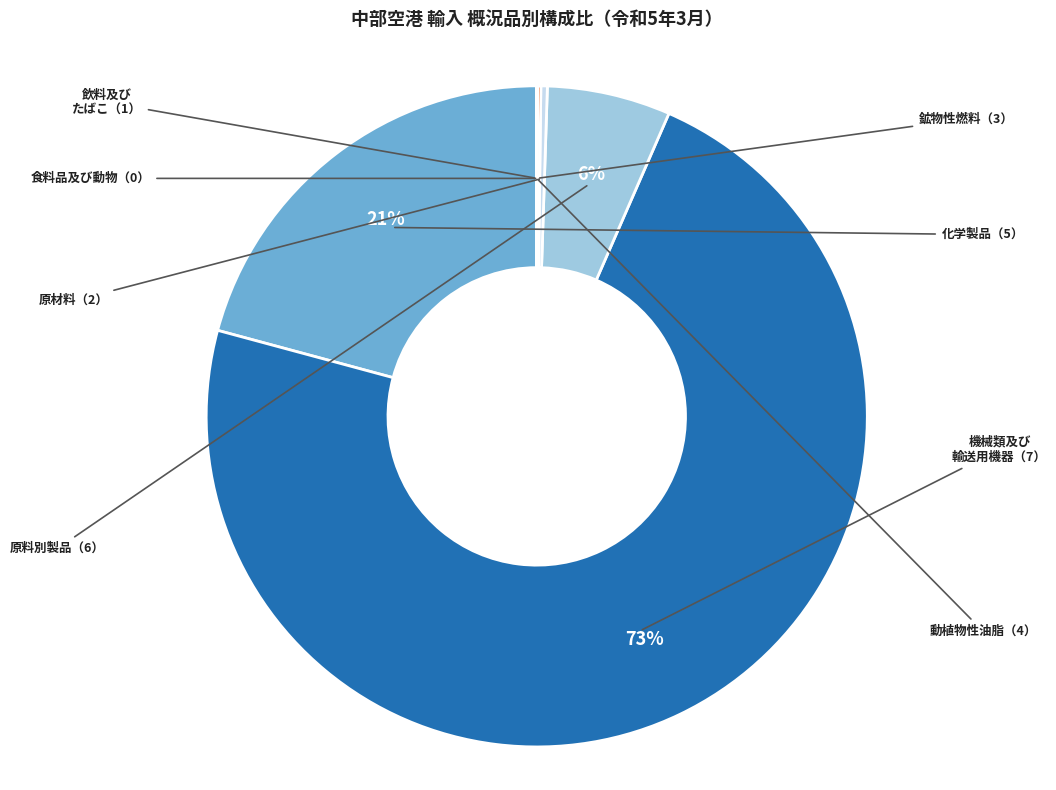

Rank the categories by value from highest to lowest.

機械類及び輸送用機器（7）, 化学製品（5）, 原料別製品（6）, 原材料（2）, 食料品及び動物（0）, 鉱物性燃料（3）, 飲料及びたばこ（1）, 動植物性油脂（4）